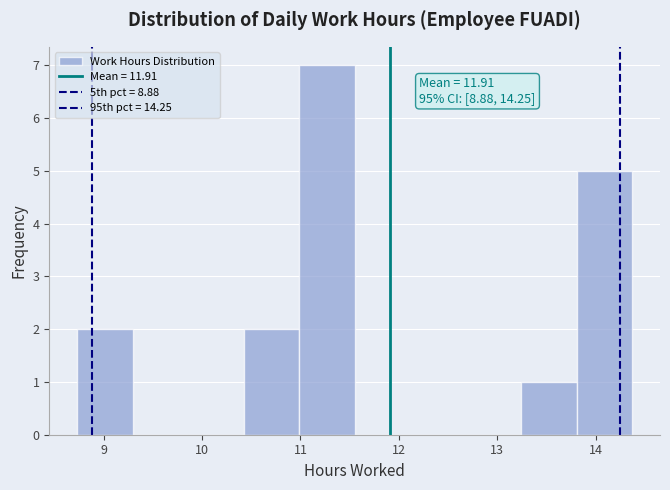

Over which range of the x-axis is the bar tallest?

11.0 to 11.6